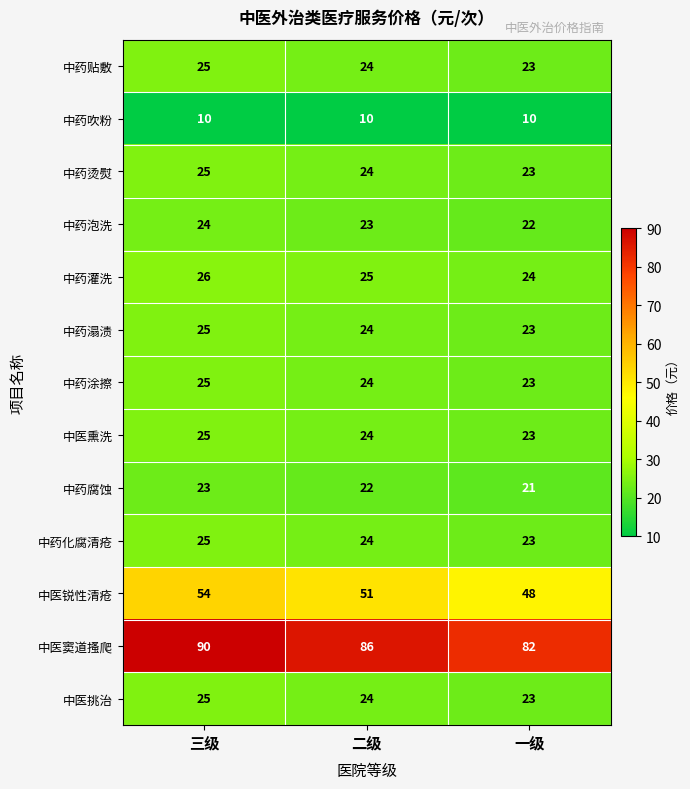

The 中药贴敷 series shows 25 at 三级. True or false?

True